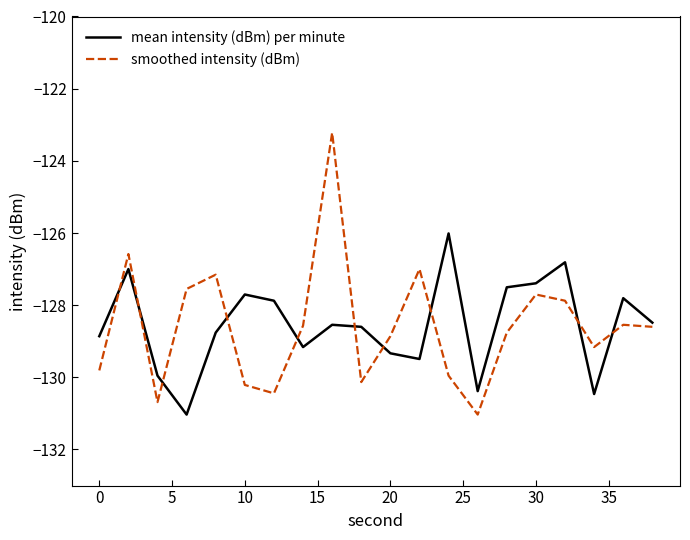

Rank the series by their maximum value, from highest to lowest.

smoothed intensity (dBm), mean intensity (dBm) per minute